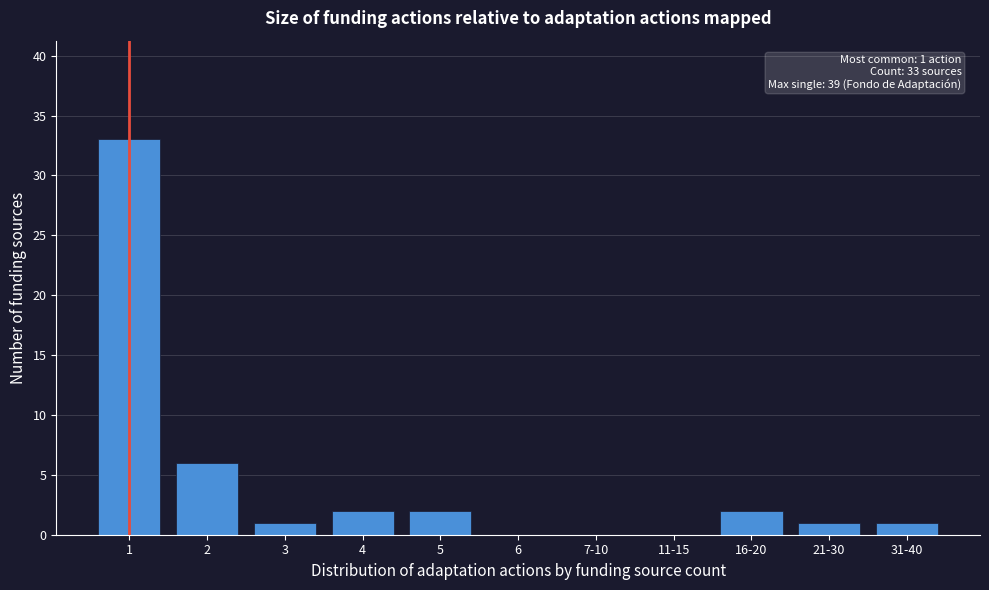

Reading right to left, transcribe all the data shown in this chart.

31-40=1	21-30=1	16-20=2	11-15=0	7-10=0	6=0	5=2	4=2	3=1	2=6	1=33